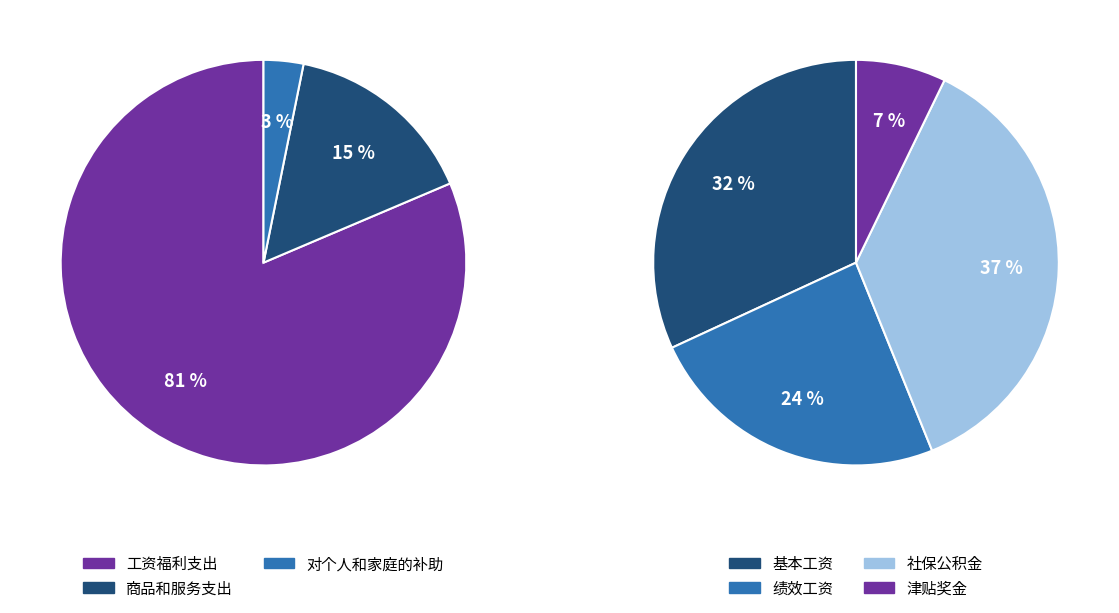

To the nearest percent, what is the combined percentage of 对个人和家庭的补助 and 商品和服务支出?

19%